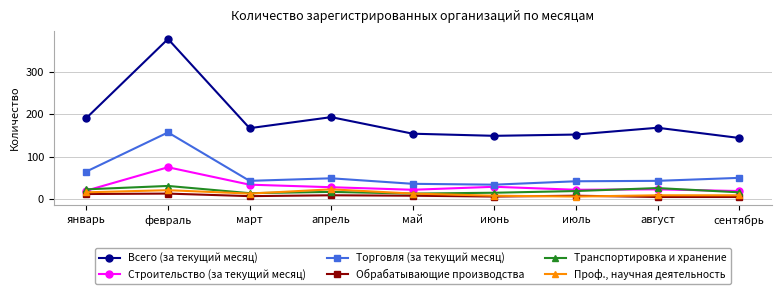

True or false: Всего (за текущий месяц) and Обрабатывающие производства cross at least once.

False